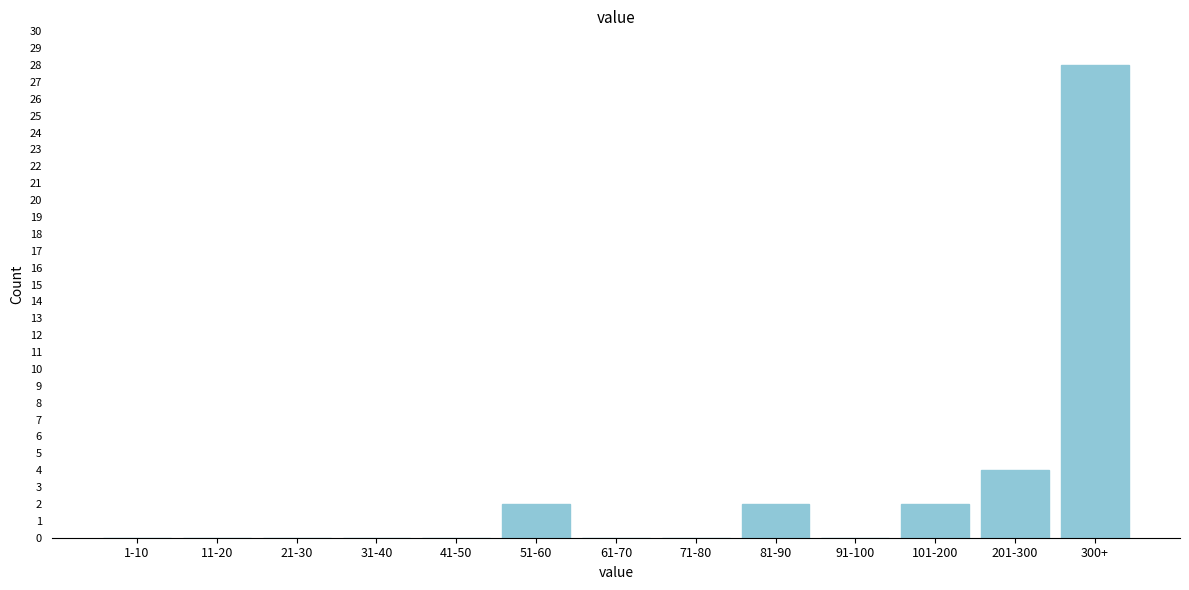

Reading left to right, what are all the values shown in this chart?

1-10=0	11-20=0	21-30=0	31-40=0	41-50=0	51-60=2	61-70=0	71-80=0	81-90=2	91-100=0	101-200=2	201-300=4	300+=28